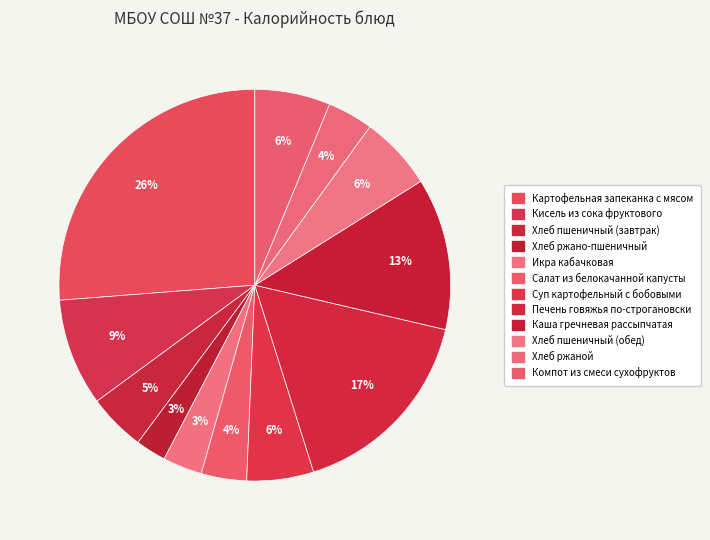

What is the ratio of the value at Салат из белокачанной капусты to the value at Хлеб пшеничный (завтрак)?

0.8